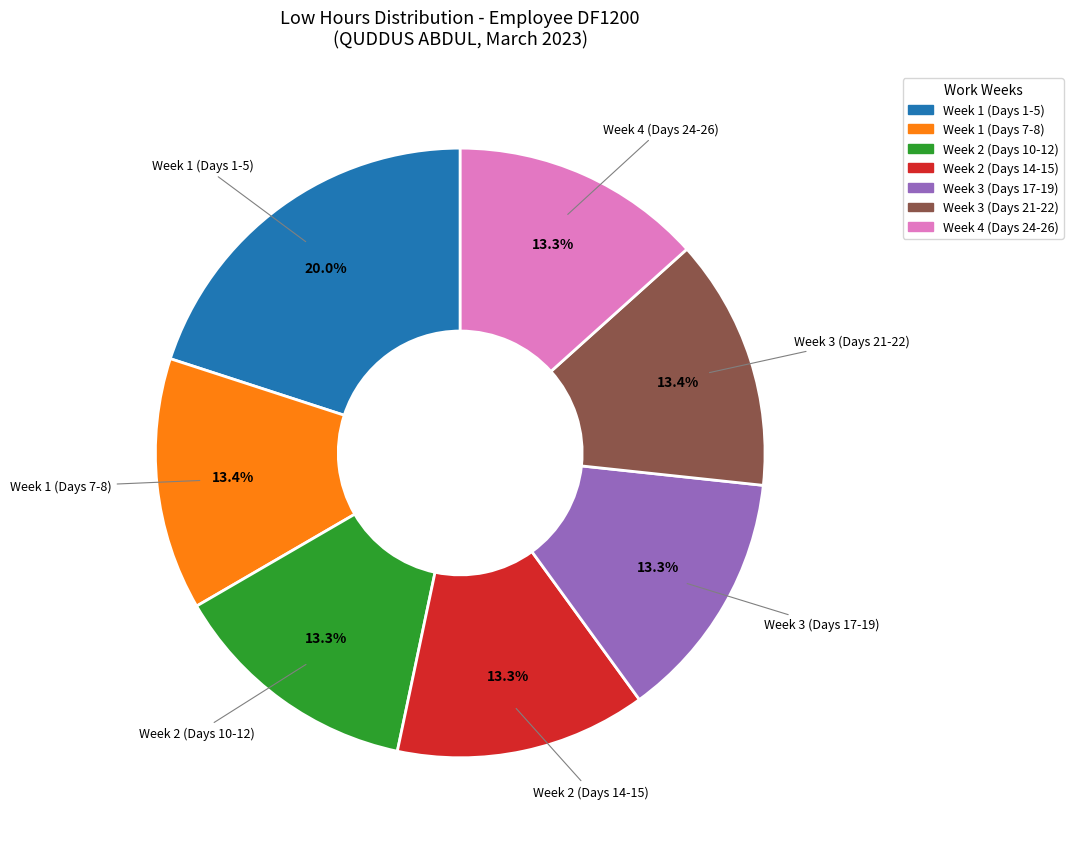

Is there a majority slice in this chart?

No